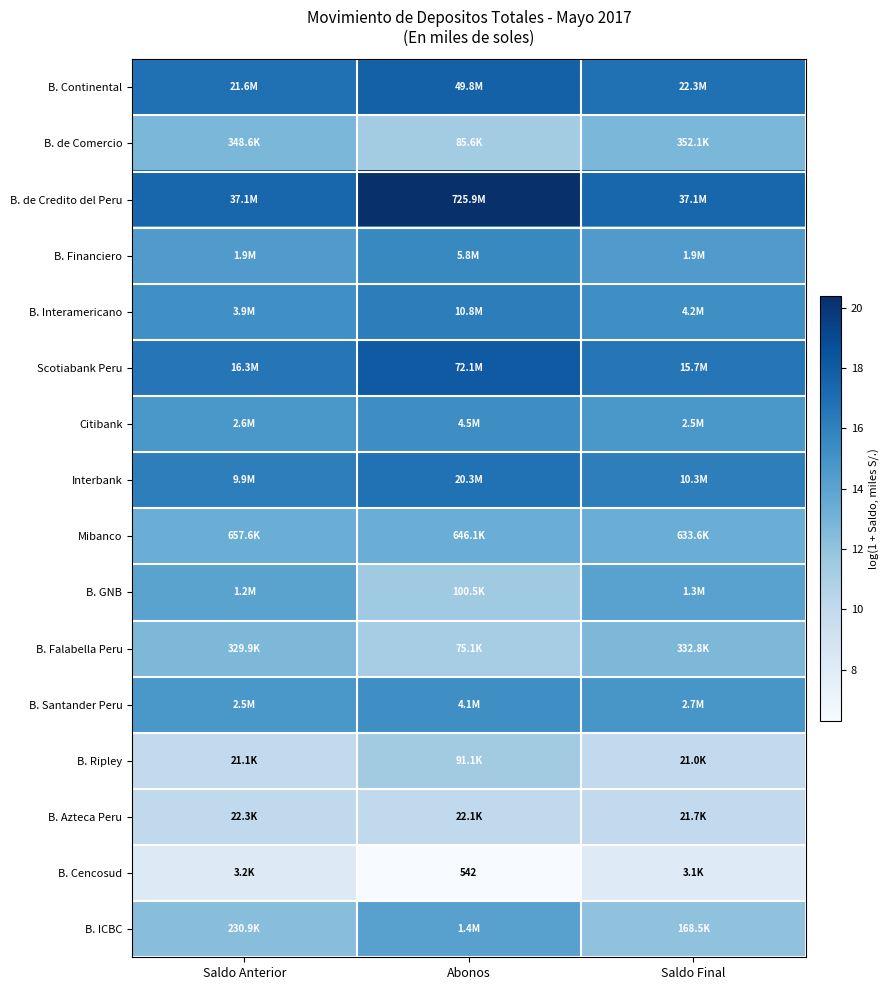

Rank the series at Saldo Final from lowest to highest value.

B. Cencosud, B. Ripley, B. Azteca Peru, B. ICBC, B. Falabella Peru, B. de Comercio, Mibanco, B. GNB, B. Financiero, Citibank, B. Santander Peru, B. Interamericano, Interbank, Scotiabank Peru, B. Continental, B. de Credito del Peru